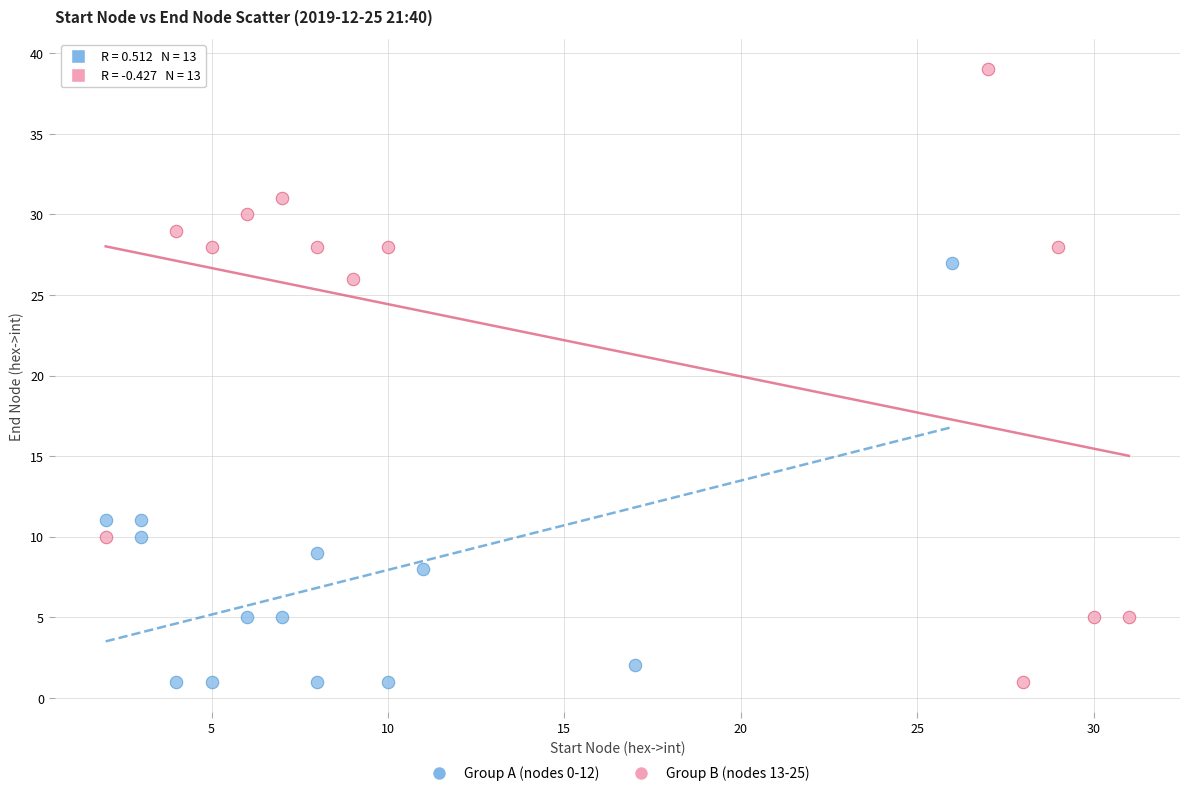

What are all the series names shown in the legend?

Group A (nodes 0-12), Group B (nodes 13-25)